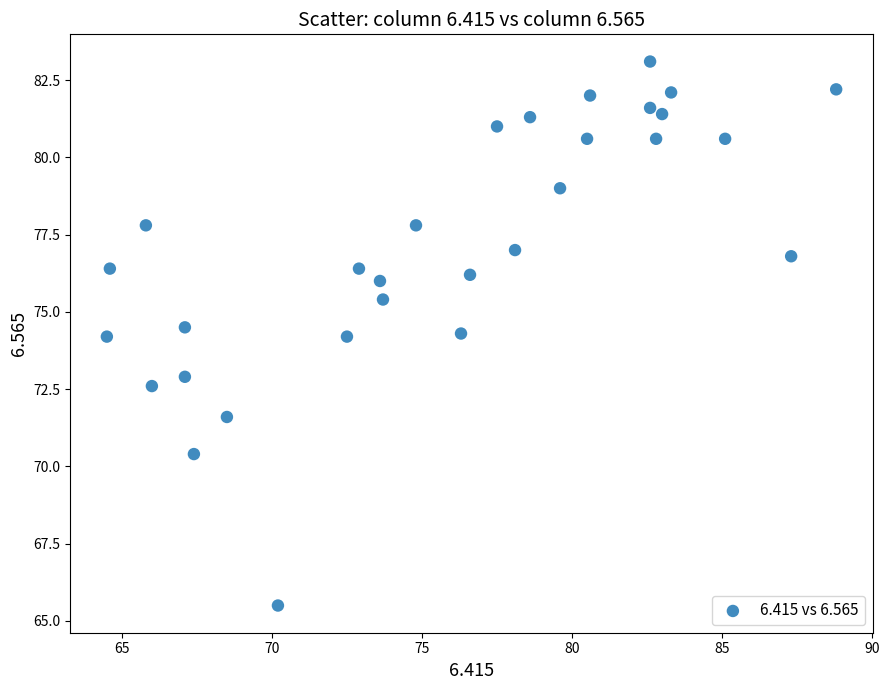

What is the range of X values (max minus min)?

24.3